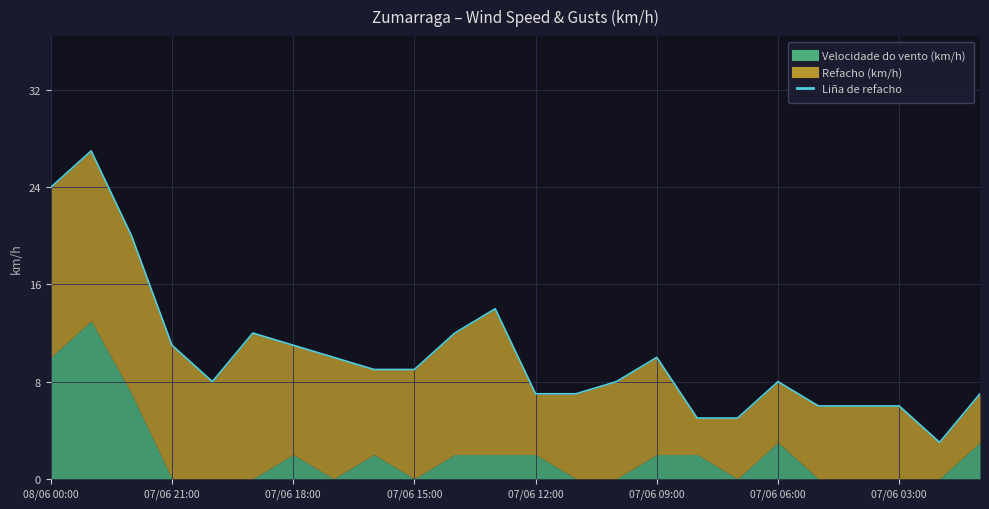

Where does the data first go above 9?

08/06 00:00